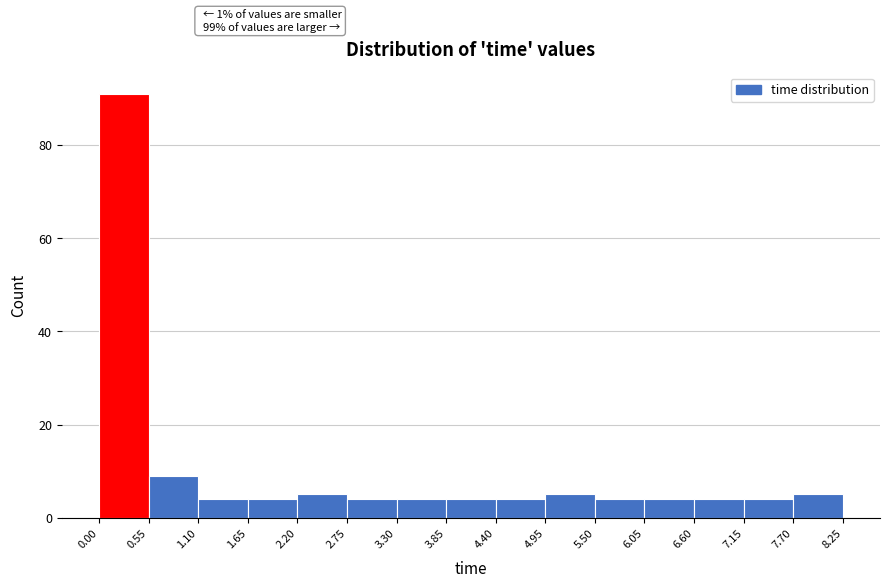

Over which range of the x-axis is the bar tallest?

0.00 to 0.55